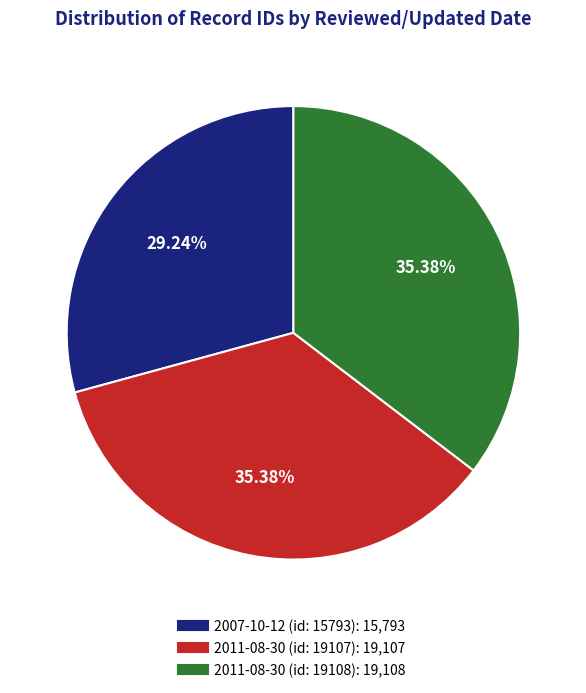

Does 2007-10-12 (id: 15793) represent more than half of the total?

No